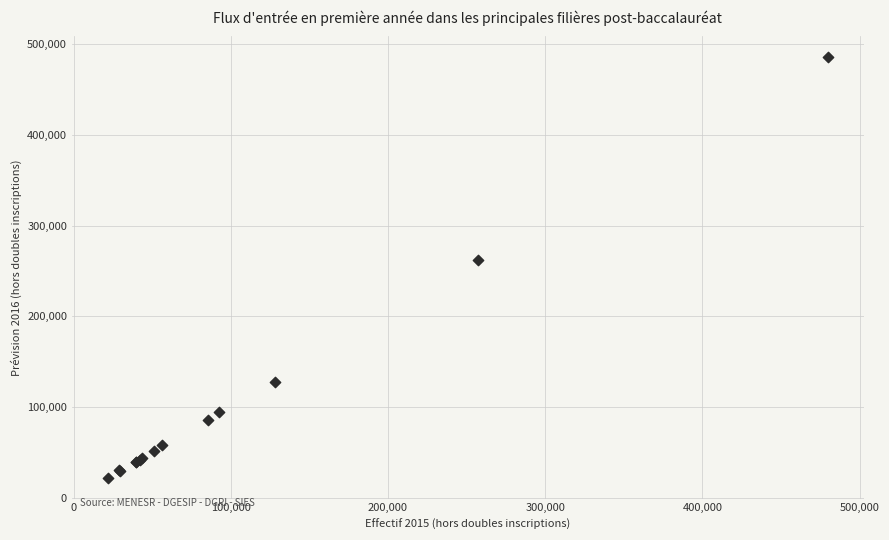

What Y value in the scatter plot is closest to 253850?

262300